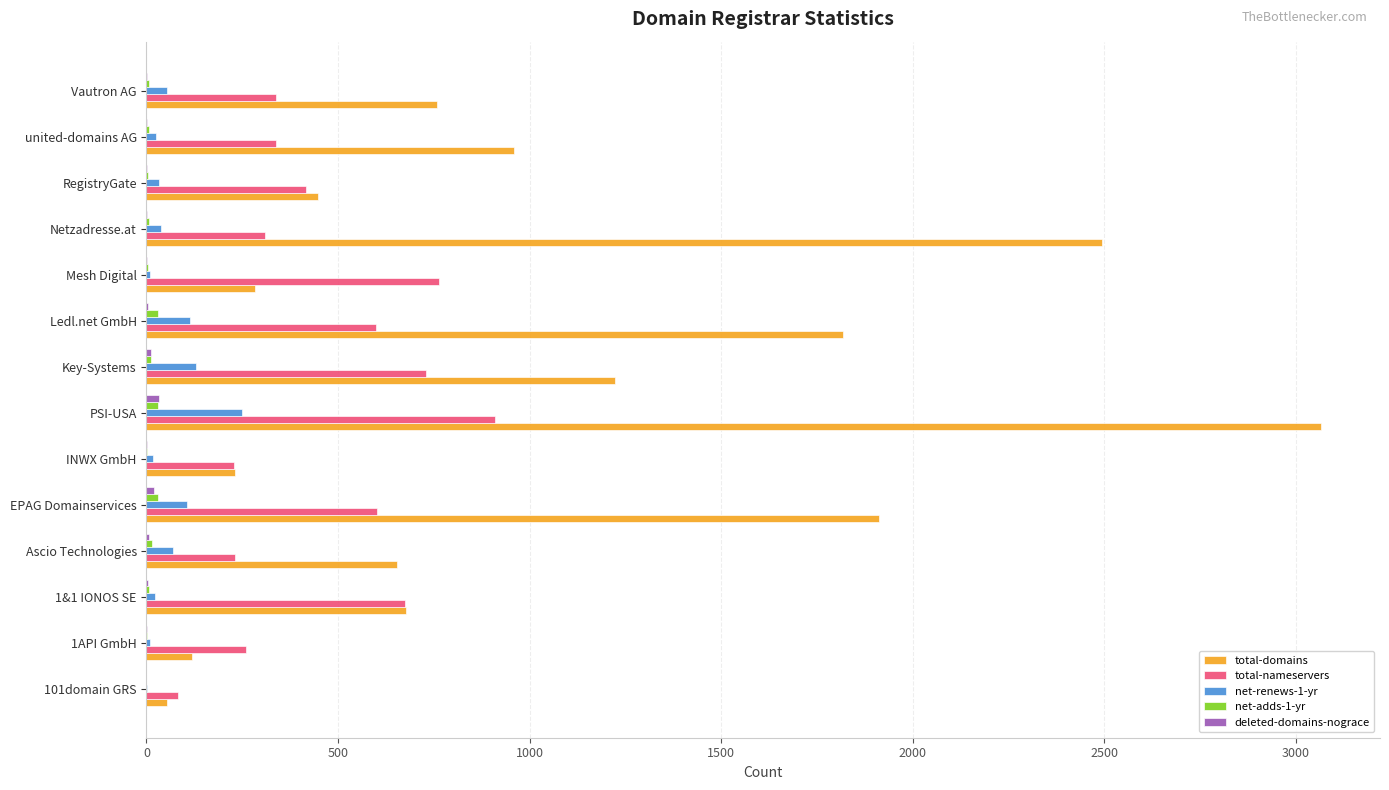

What is the sum of all total-domains values?

14698